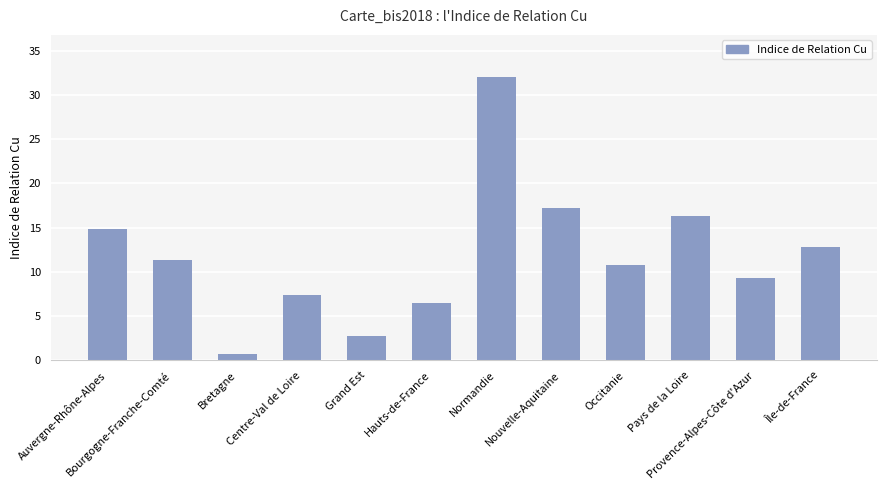

Reading left to right, what are all the values shown in this chart?

14.9	11.3	0.7	7.4	2.8	6.4	32.0	17.2	10.8	16.4	9.3	12.8